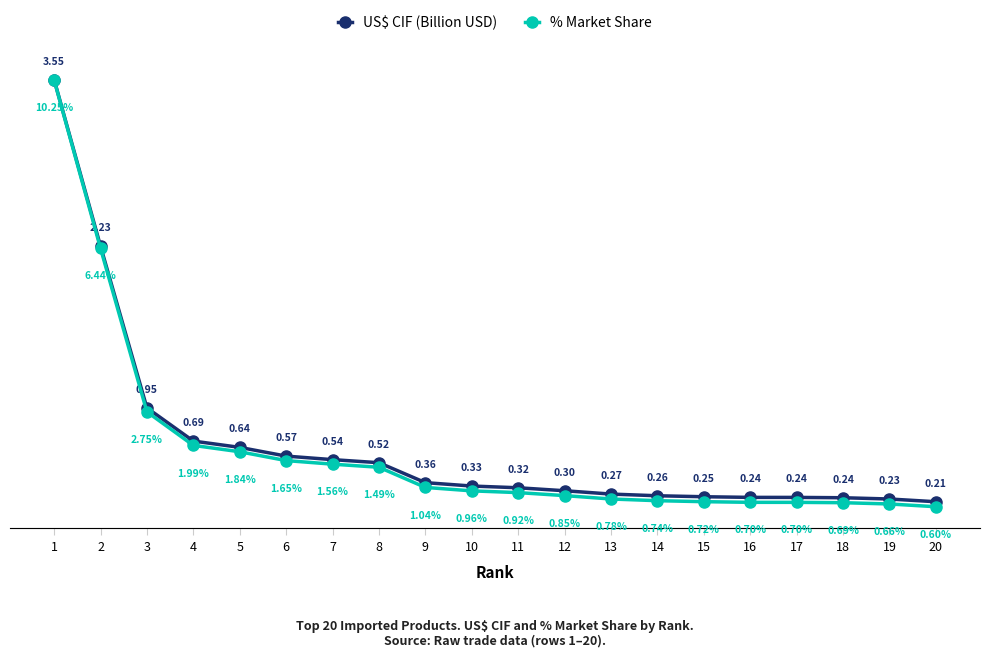

Which series has the largest range (max minus min)?

% Market Share